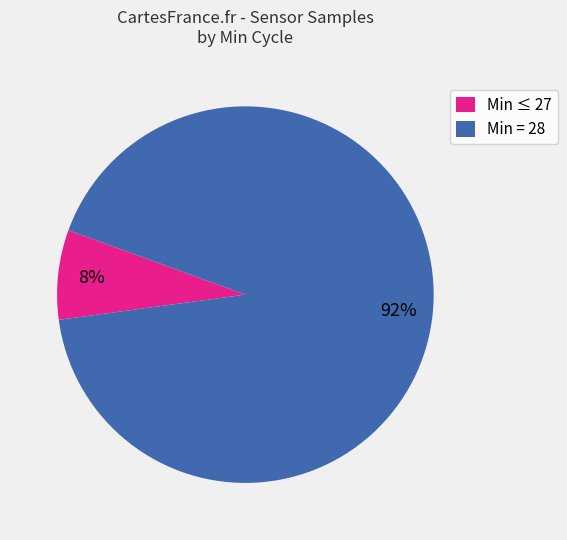

How many slices are in this pie chart?

2